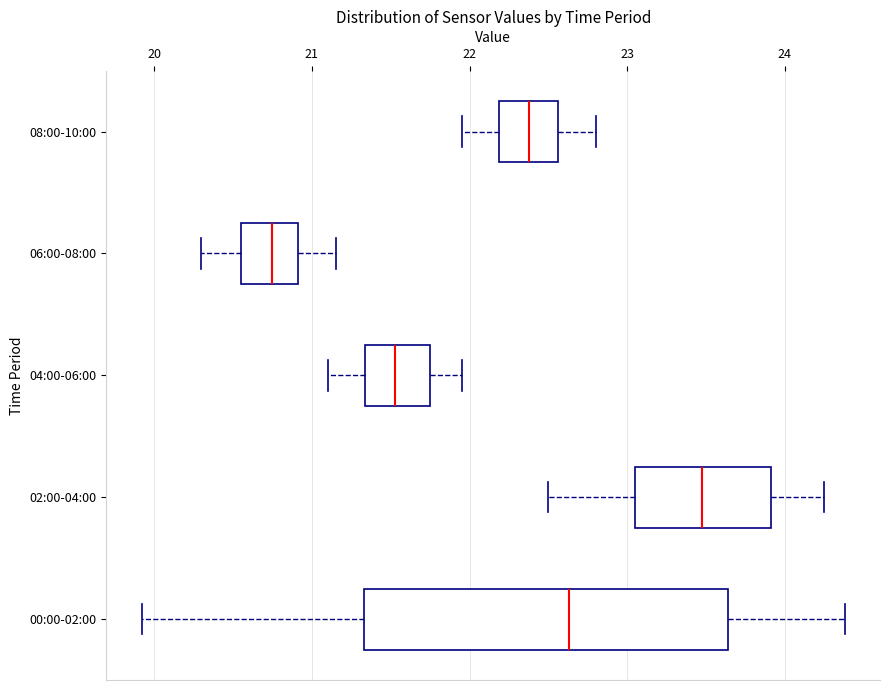

Reading bottom to top, transcribe this box plot: for each box, give where its median line is, the range the box spans, and where its two whiskers end, as read against the x-axis. The values are not printed on the chart, so give them approximately, as read against the axis.

00:00-02:00: median 22.6, box 21.3 to 23.6, whiskers 19.9 to 24.4
02:00-04:00: median 23.5, box 23.1 to 23.9, whiskers 22.5 to 24.3
04:00-06:00: median 21.5, box 21.3 to 21.8, whiskers 21.1 to 22.0
06:00-08:00: median 20.8, box 20.6 to 20.9, whiskers 20.3 to 21.2
08:00-10:00: median 22.4, box 22.2 to 22.6, whiskers 22.0 to 22.8